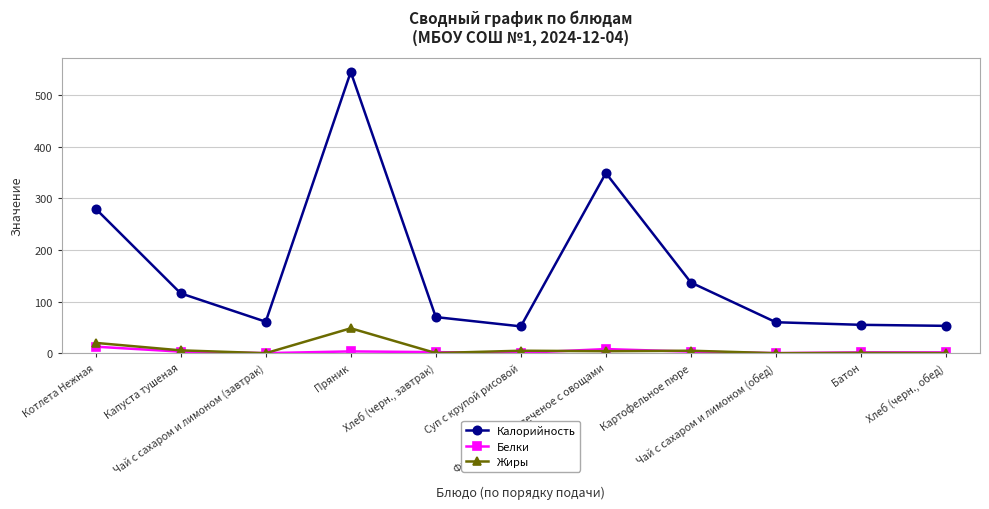

Is this an area chart (filled region under the line)?

No